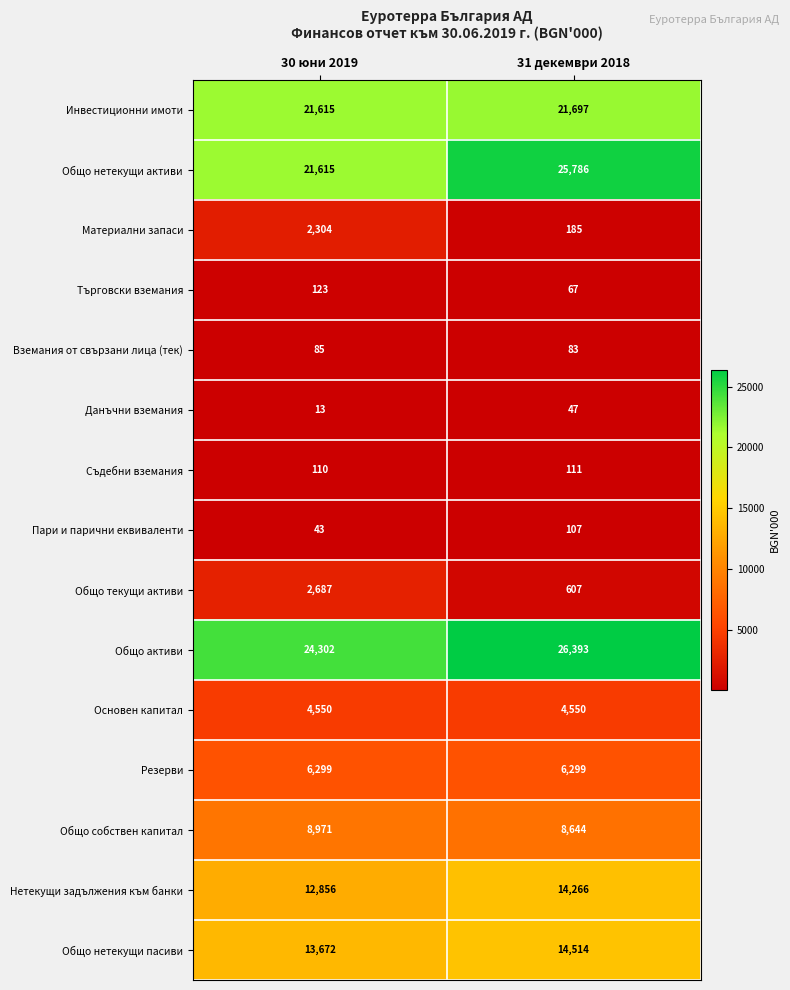

List the series in order of their peak value, lowest first.

Данъчни вземания, Вземания от свързани лица (тек), Пари и парични еквиваленти, Съдебни вземания, Търговски вземания, Материални запаси, Общо текущи активи, Основен капитал, Резерви, Общо собствен капитал, Нетекущи задължения към банки, Общо нетекущи пасиви, Инвестиционни имоти, Общо нетекущи активи, Общо активи